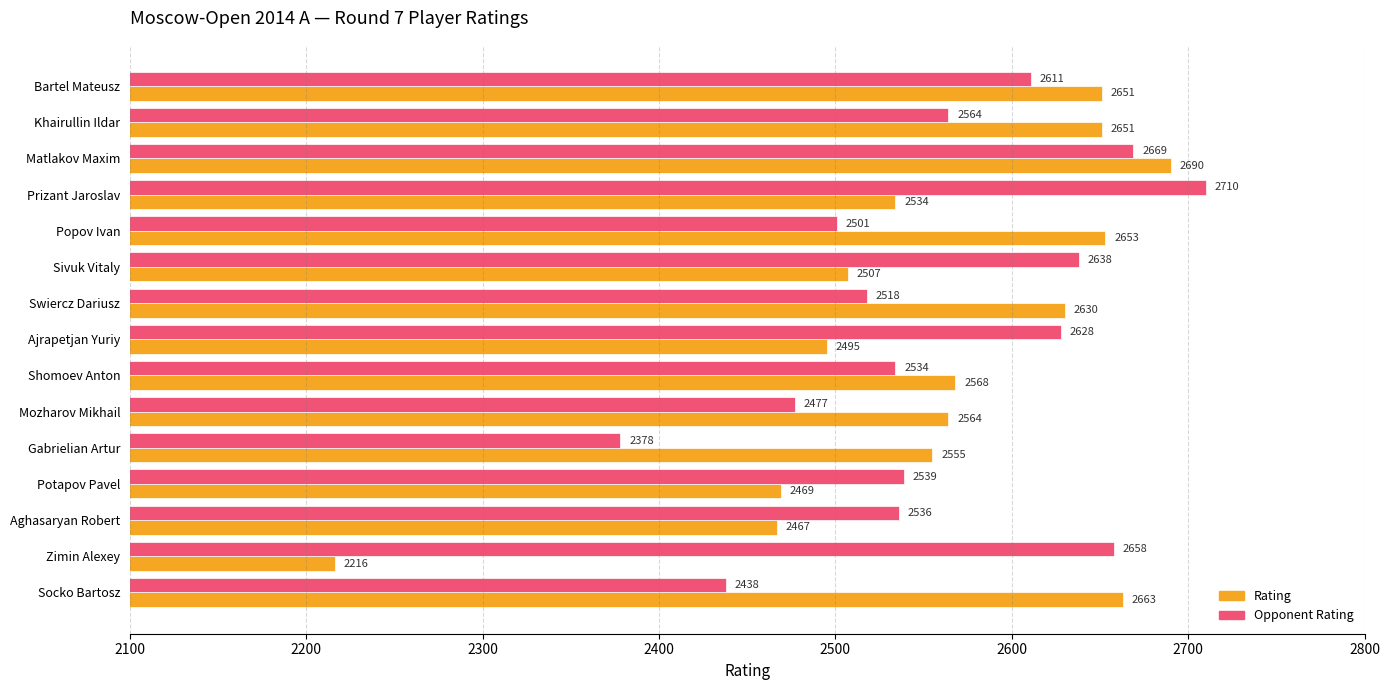

Which category has the lowest value in the Rating series?

Zimin Alexey